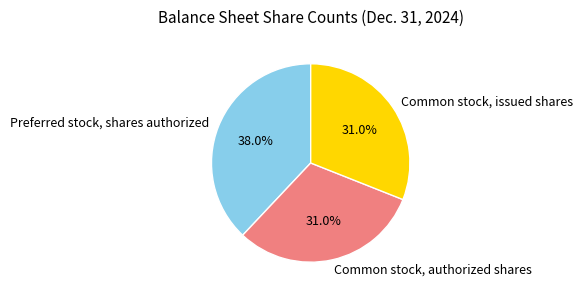

To the nearest percent, what portion does Common stock, issued shares represent?

31%